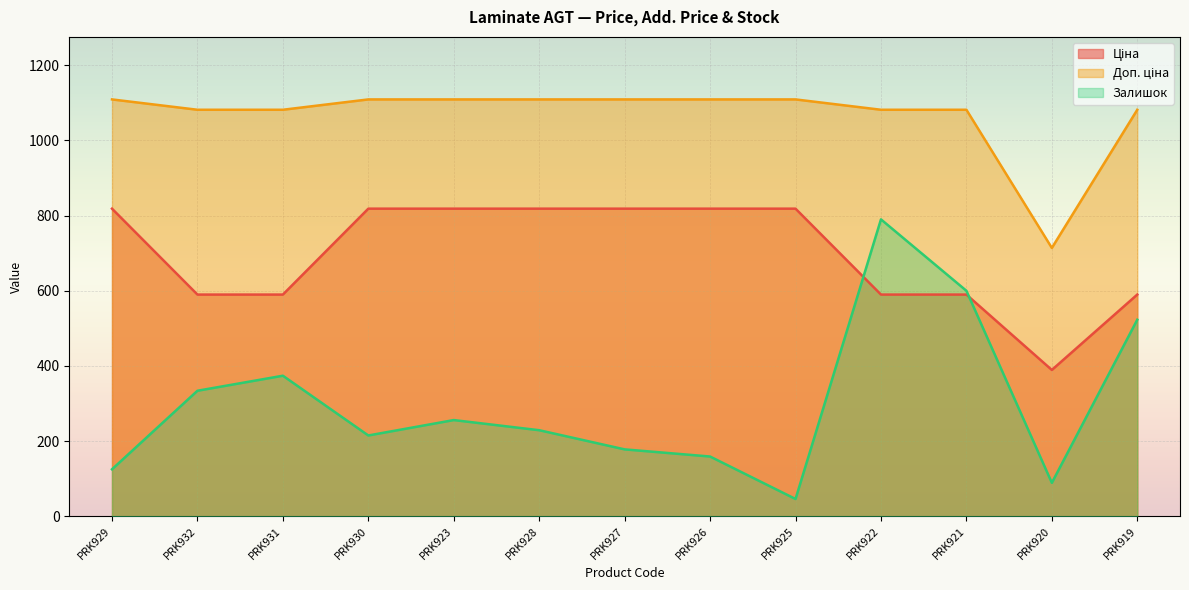

What is the smallest value displayed?

46.0